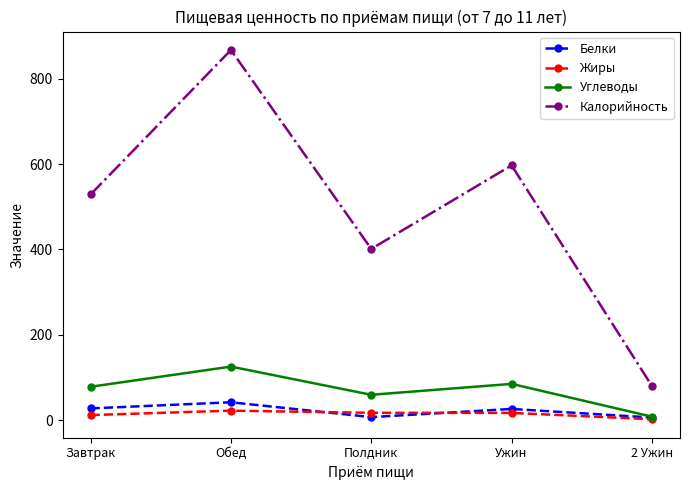

True or false: Углеводы has a value of 8.0 at 2 Ужин.

True